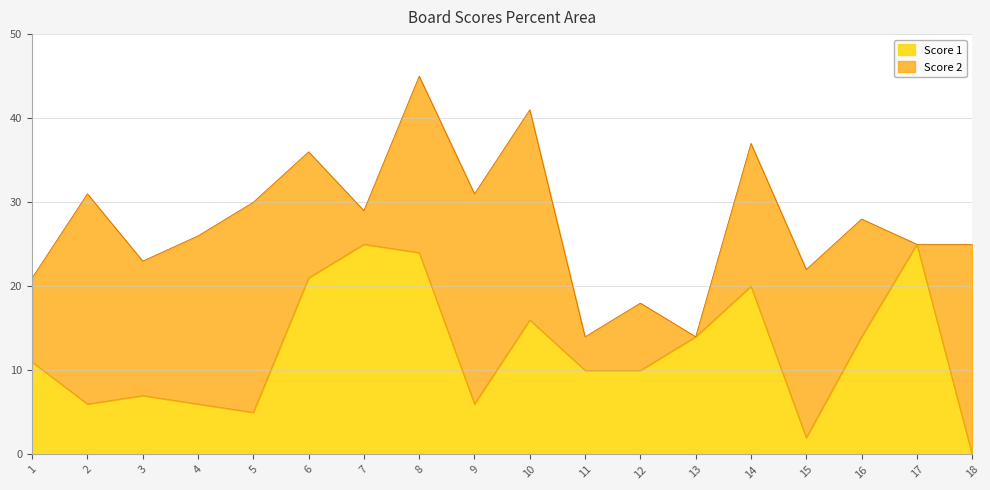

What is the ratio of the value at 7 to the value at 17?

1.0